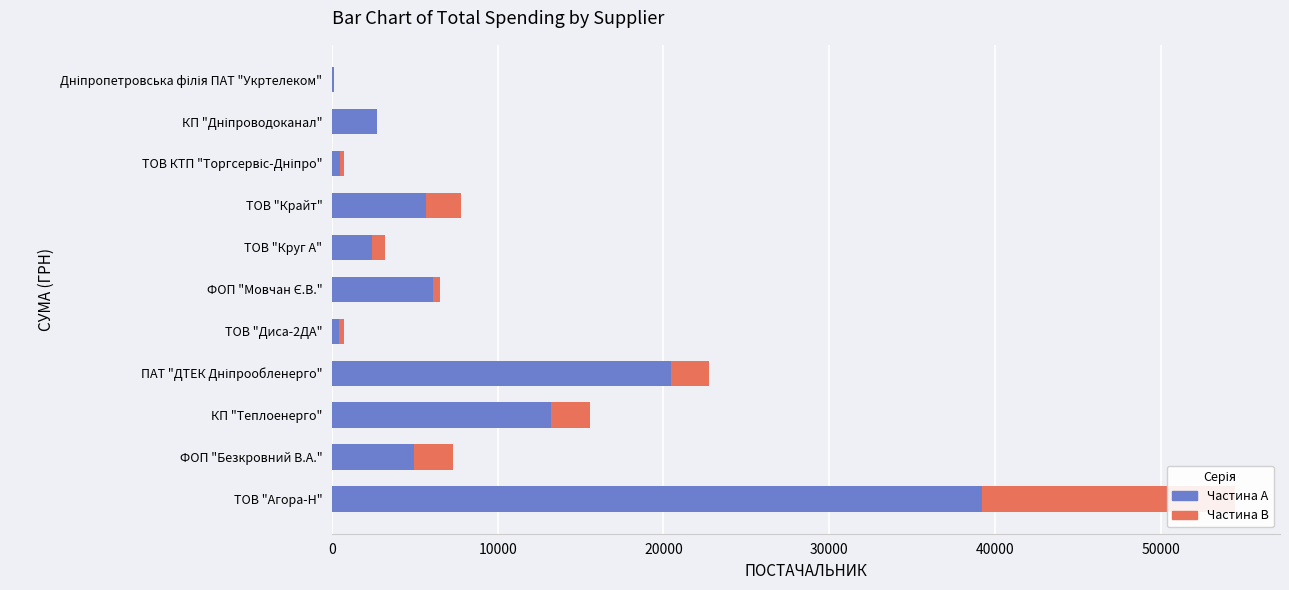

Reading left to right, what are all the values shown in this chart?

Серія 0: 39229.6	4946.6	13234.5	20459.7	432.0	6120.3	2409.8	5662.8	500.8	2712.0	148.0
Серія 1: 15256.0	2327.8	2335.5	2273.3	288.0	390.7	803.3	2094.5	214.7	0.0	0.0